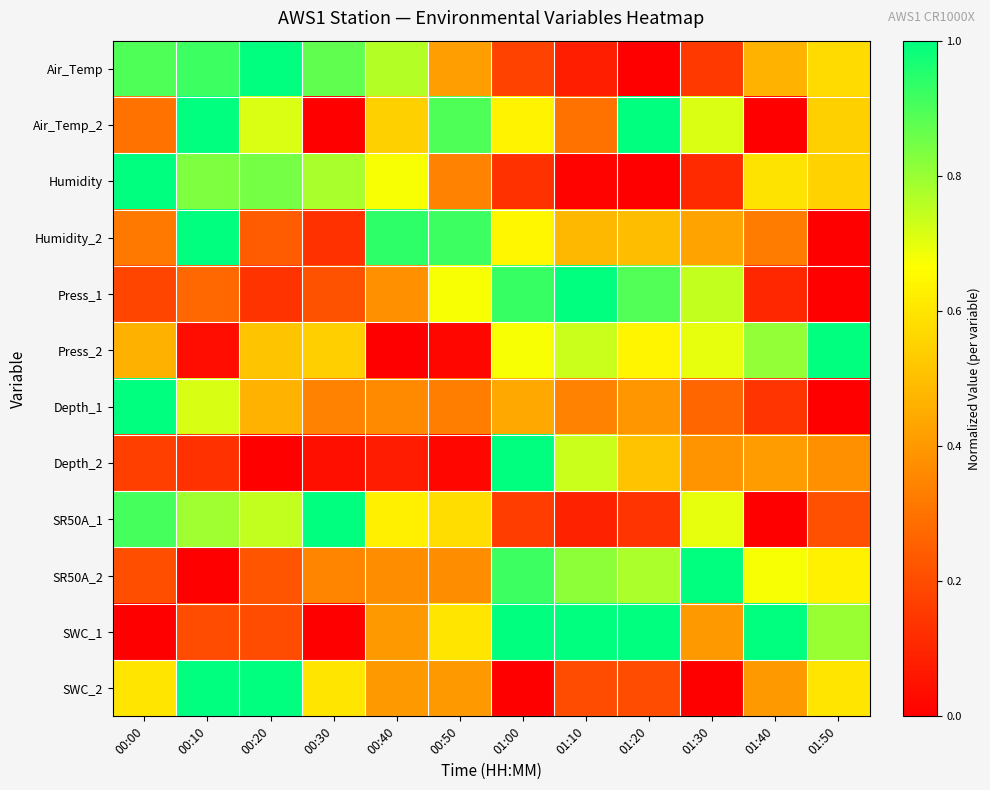

What is the difference between the highest and lowest values at 01:10?

1.0